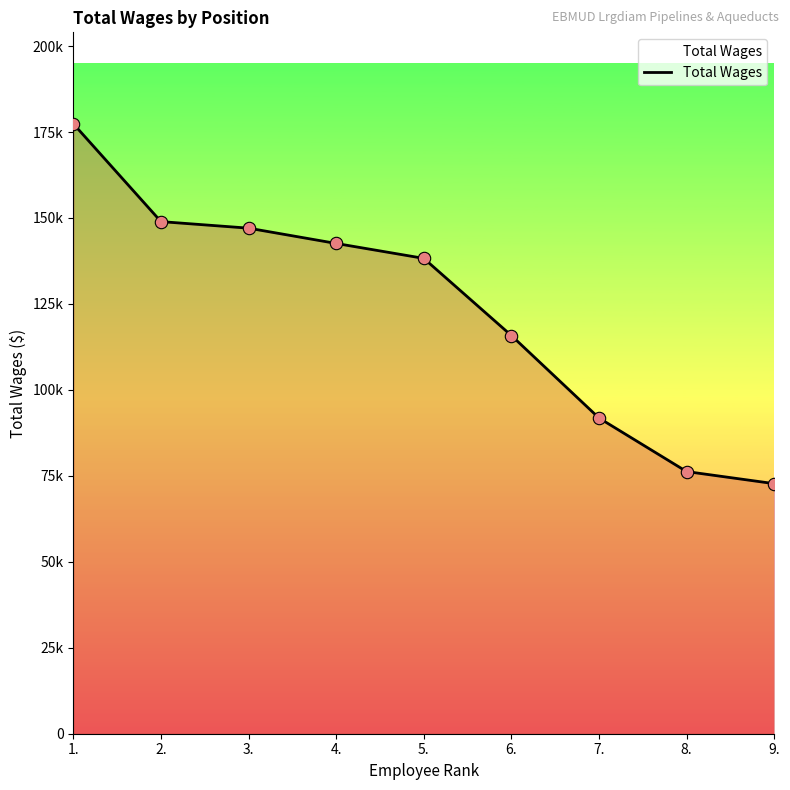

Which has a higher value, 5. or 6.?

5.